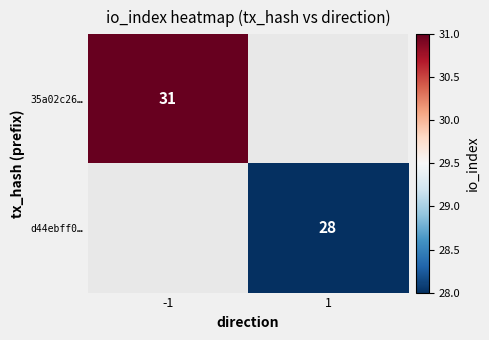

The d44ebff0… series shows 10 at 1. True or false?

False